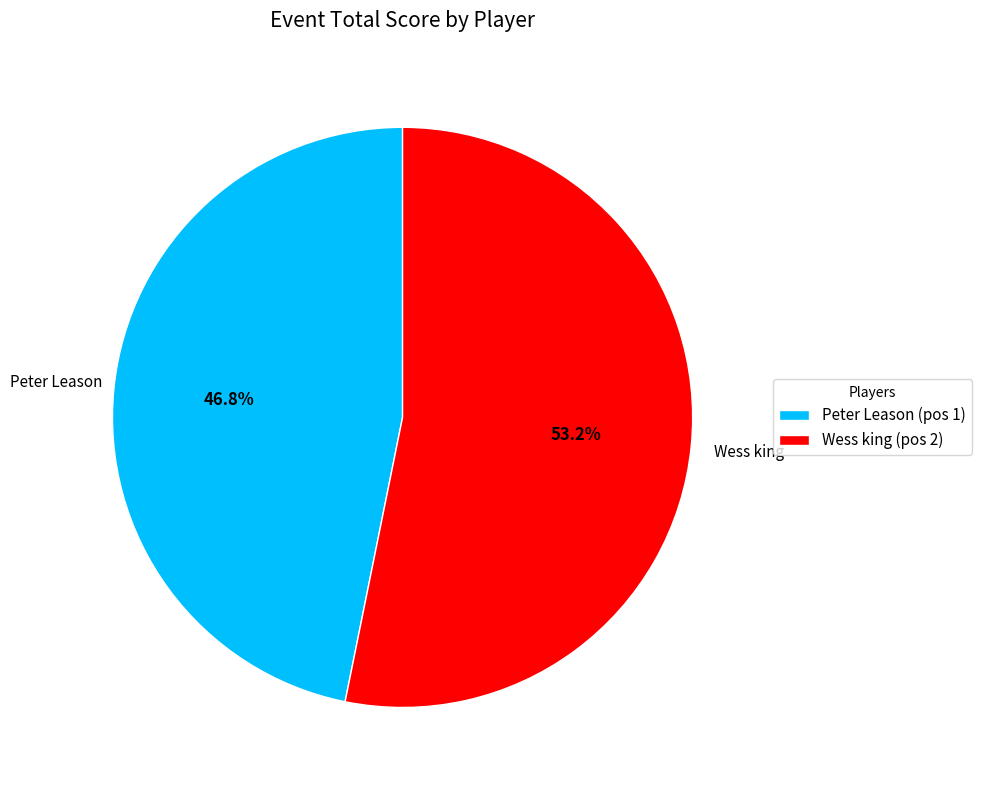

What portion of the pie excludes Peter Leason?

53.2%